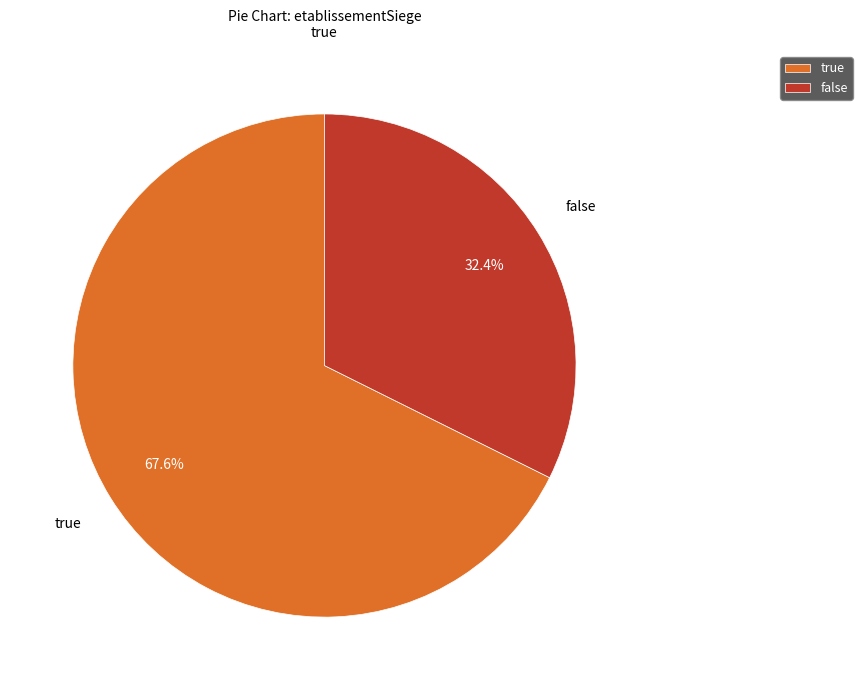

How many slices are in this pie chart?

2